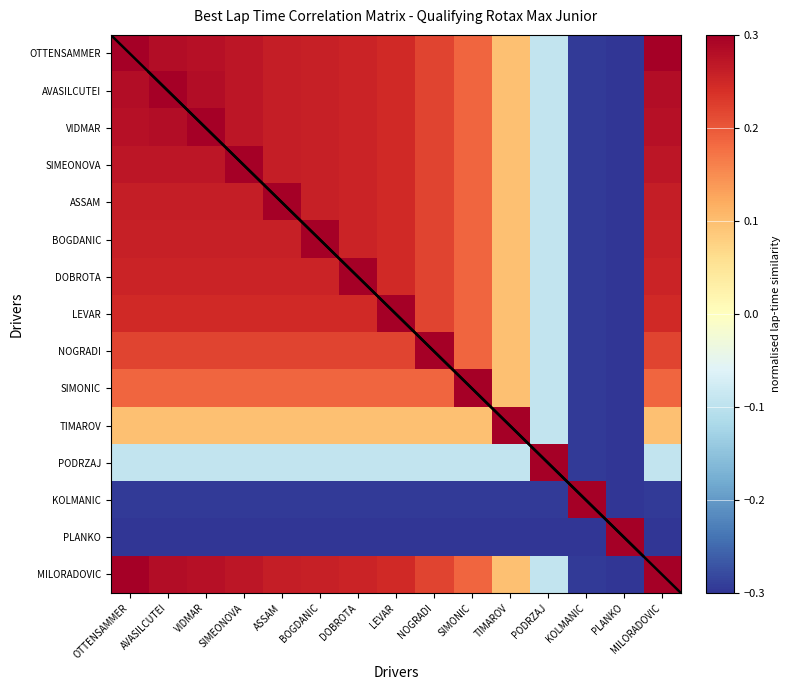

Rank the series by their maximum value, from lowest to highest.

OTTENSAMMER, AVASILCUTEI, VIDMAR, SIMEONOVA, ASSAM, BOGDANIC, DOBROTA, LEVAR, NOGRADI, SIMONIC, TIMAROV, PODRZAJ, KOLMANIC, PLANKO, MILORADOVIC